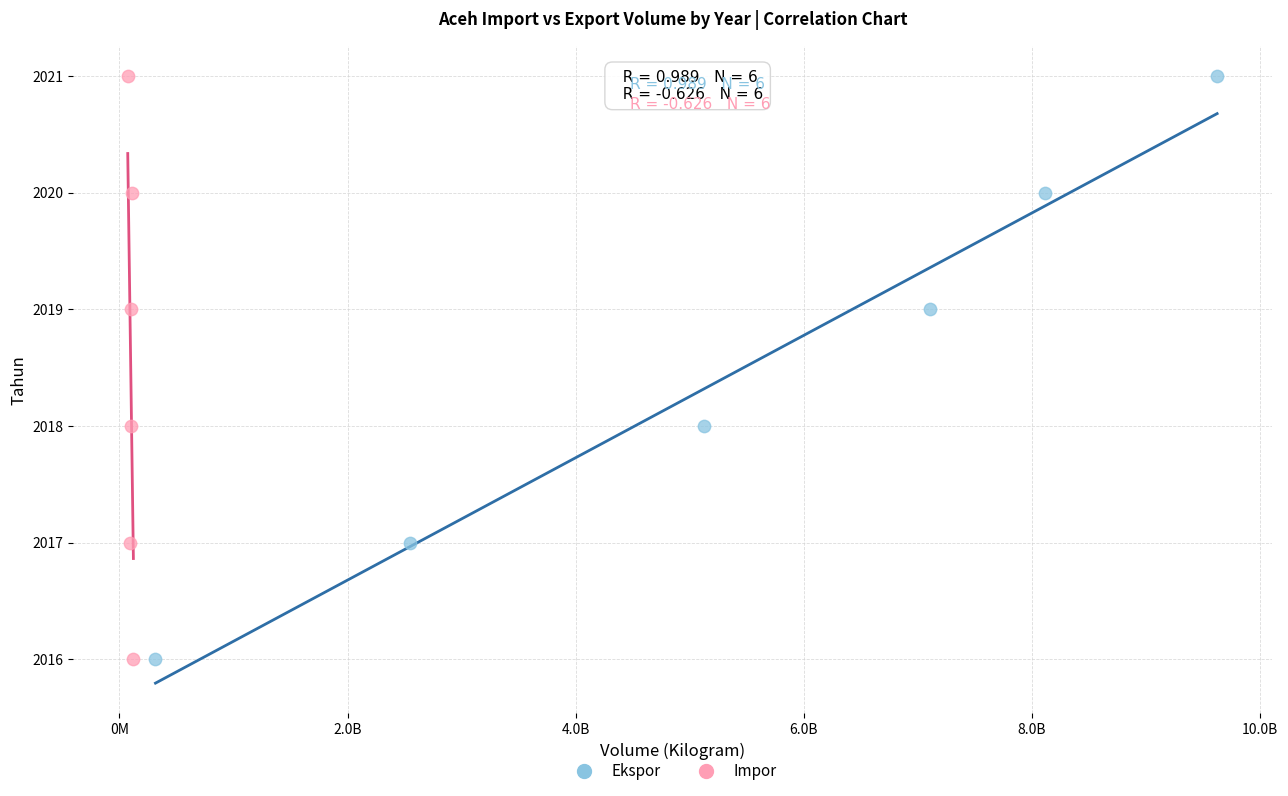

What are all the series names shown in the legend?

Ekspor, Impor